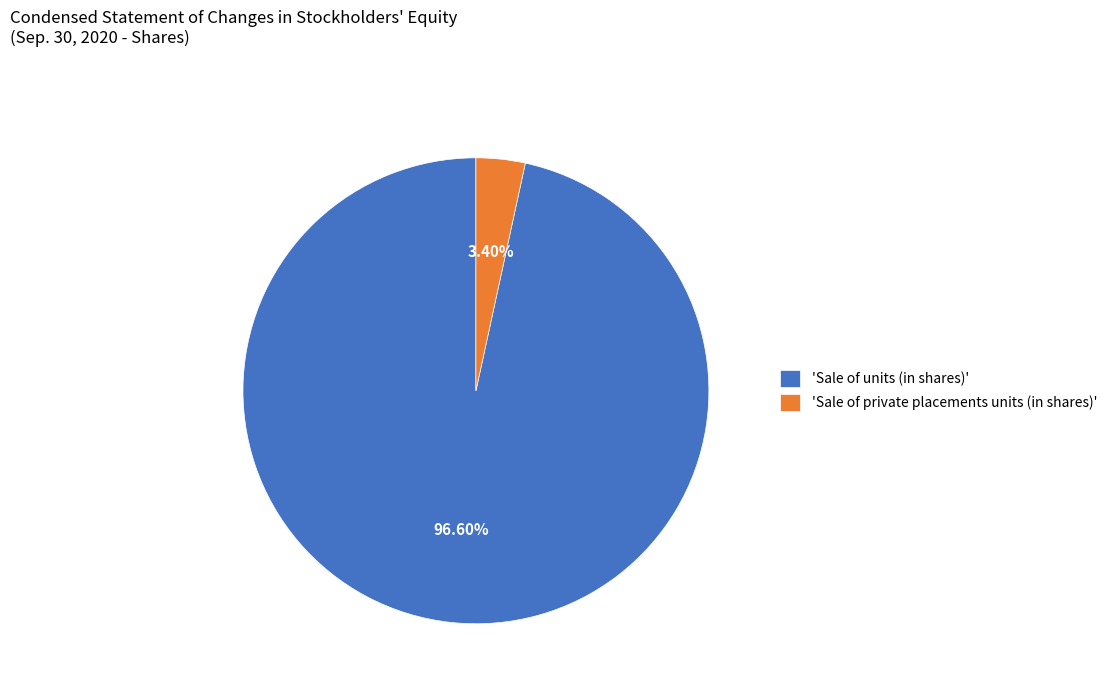

What is the ratio of the value at 'Sale of units (in shares)' to the value at 'Sale of private placements units (in shares)'?

28.4